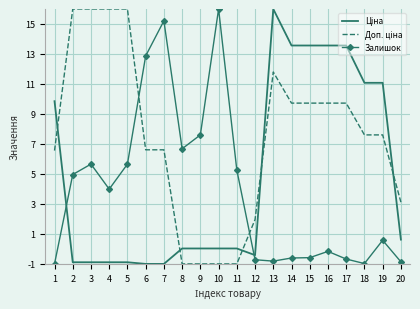

What is the maximum value shown in the chart?

16.0